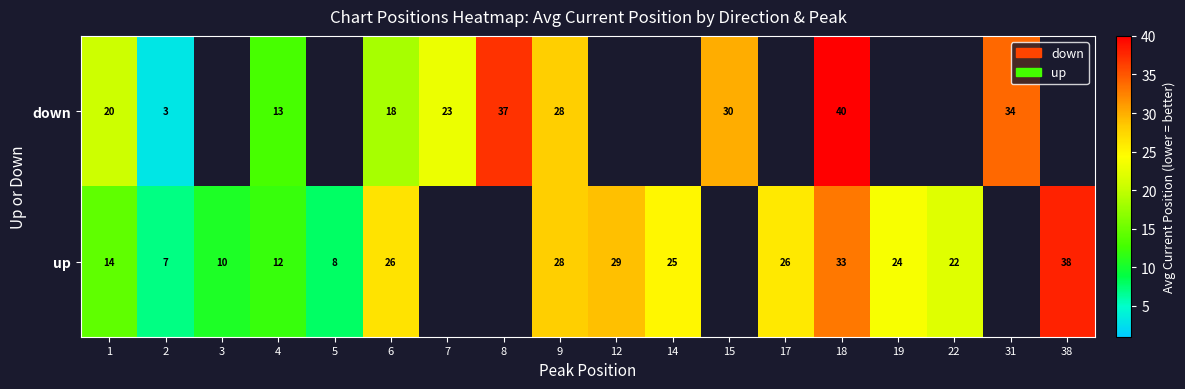

What is the sum of the up values at 18 and 22?

55.0